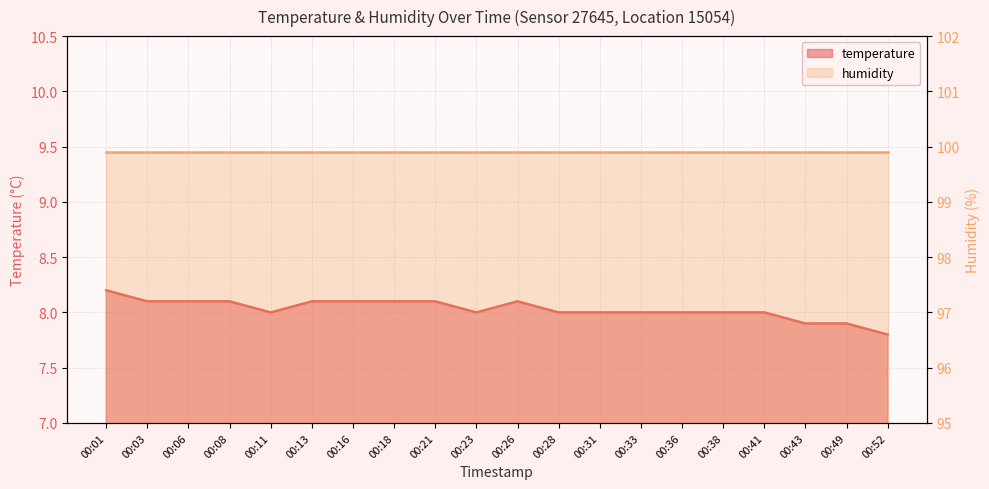

What is the smallest value displayed?

7.8